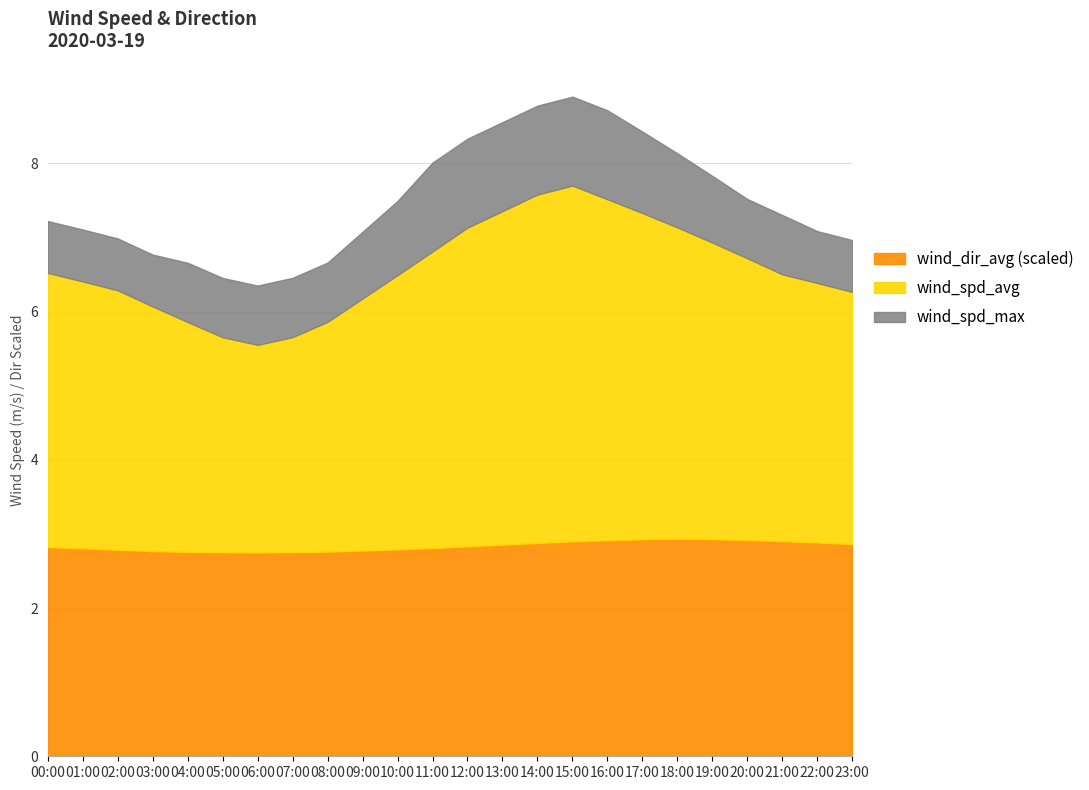

Where does the wind_spd_avg series first go above 6?

00:00